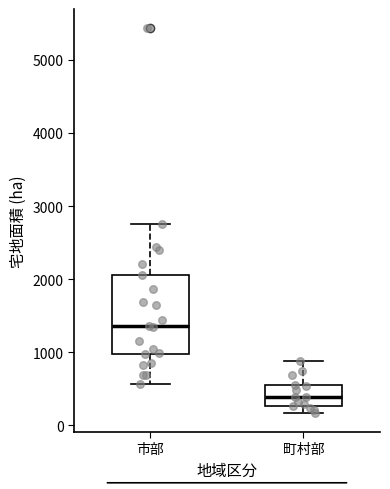

Comparing the boxes themselves (not the whiskers), which one is the tallest?

市部